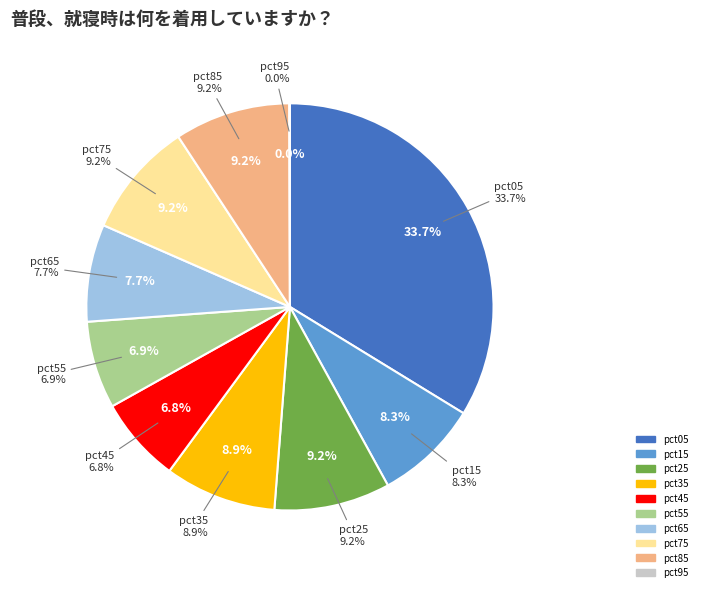

What is the largest slice in the pie chart?

pct05